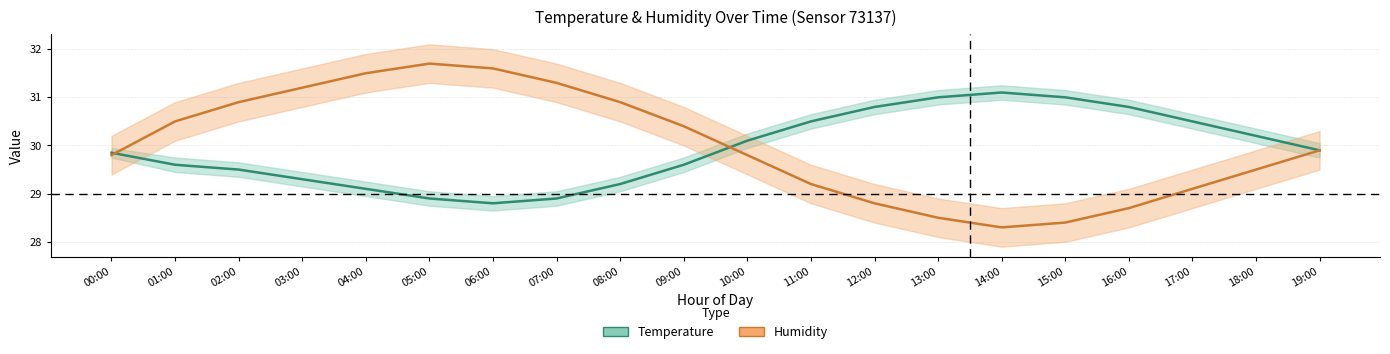

True or false: Humidity (shifted) and Temperature intersect in this chart.

True